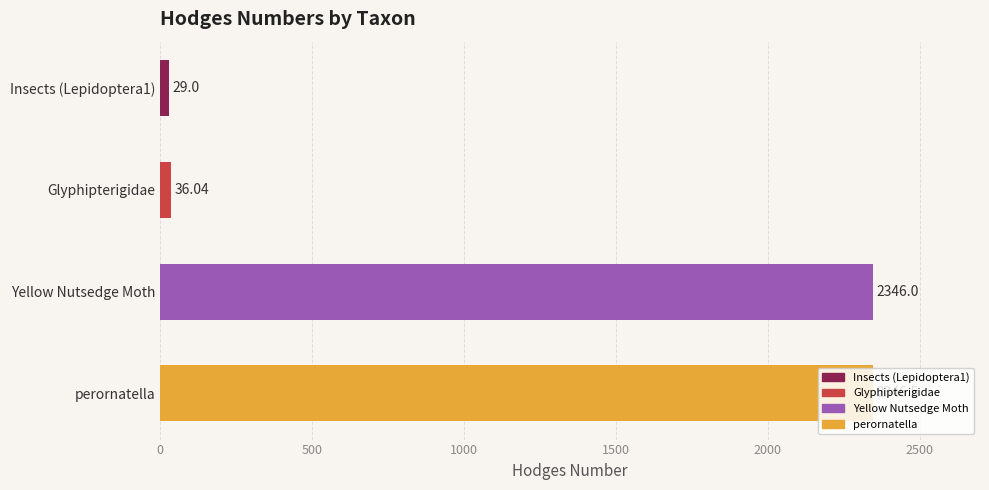

What is the change in value from Insects (Lepidoptera1) to Yellow Nutsedge Moth?

+2317.0